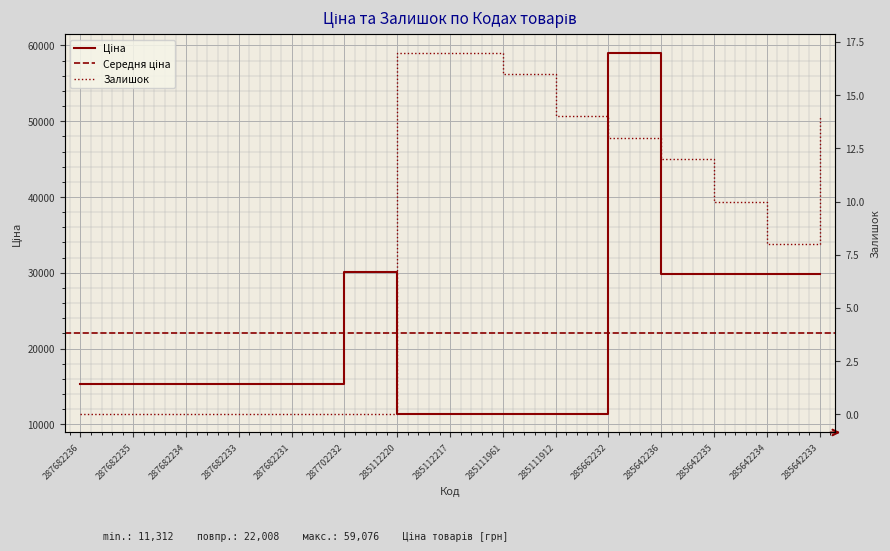

What position from the left is 285642234?

14